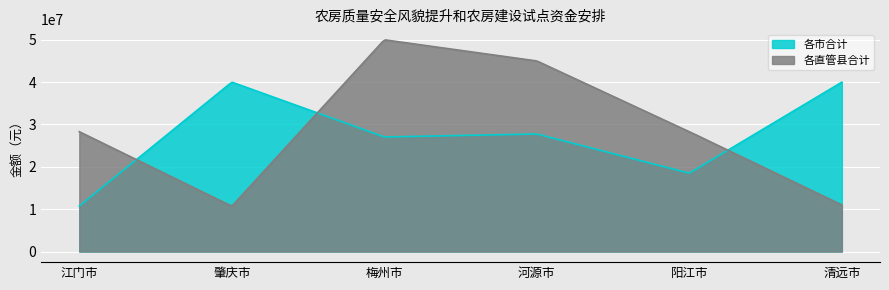

In 各直管县合计, how many points are lower than both neighbors (excluding endpoints)?

1